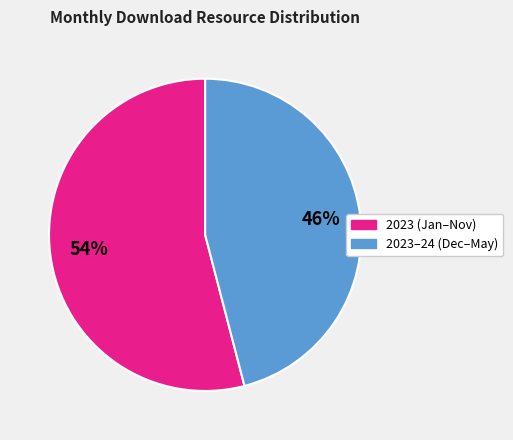

Is there a majority slice in this chart?

Yes